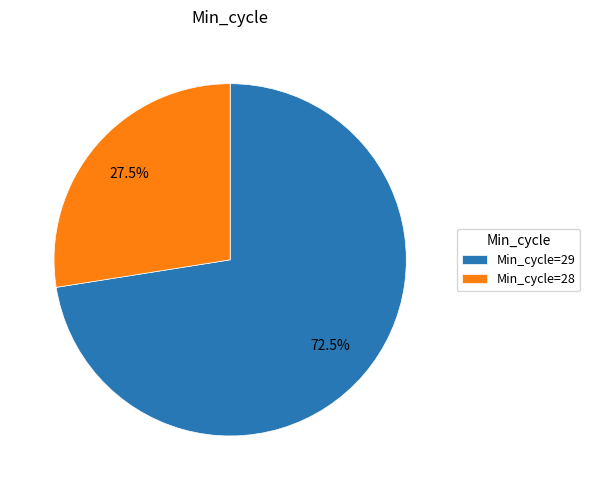

What is the largest slice in the pie chart?

Min_cycle=29